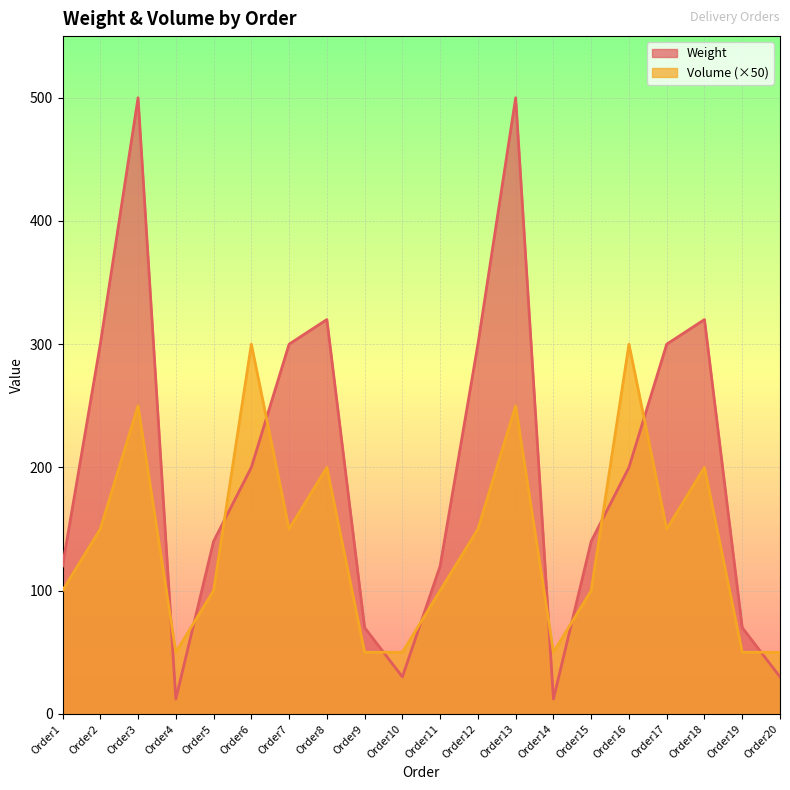

Reading left to right, extract all data points from this chart.

Weight: 120	300	500	12	140	200	300	320	70	30	120	300	500	12	140	200	300	320	70	30
Volume: 100	150	250	50	100	300	150	200	50	50	100	150	250	50	100	300	150	200	50	50